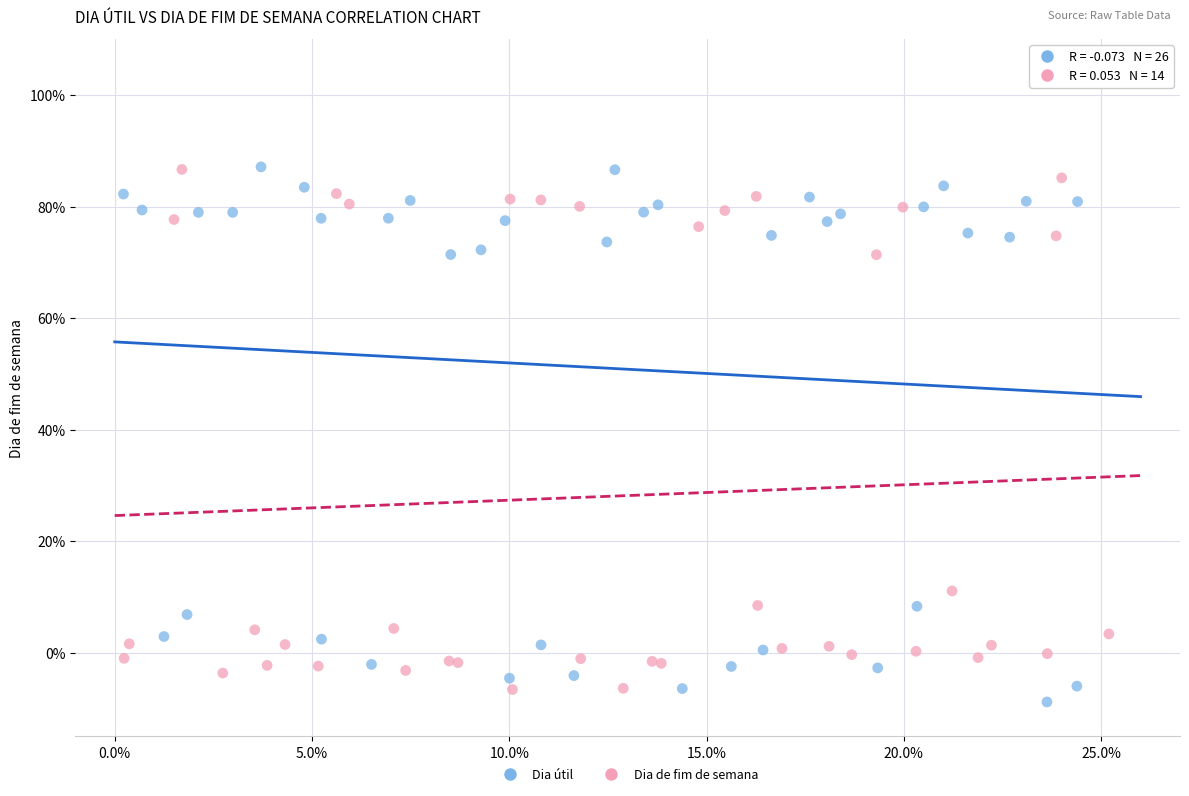

What are all the series names shown in the legend?

Dia útil, Dia de fim de semana